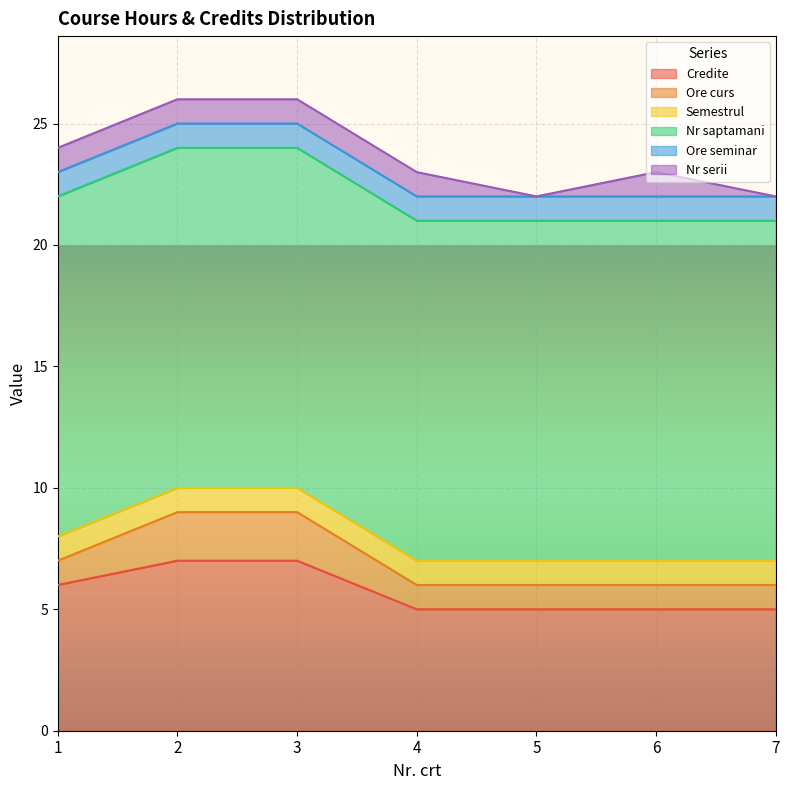

How many values in the Credite series exceed 5?

3